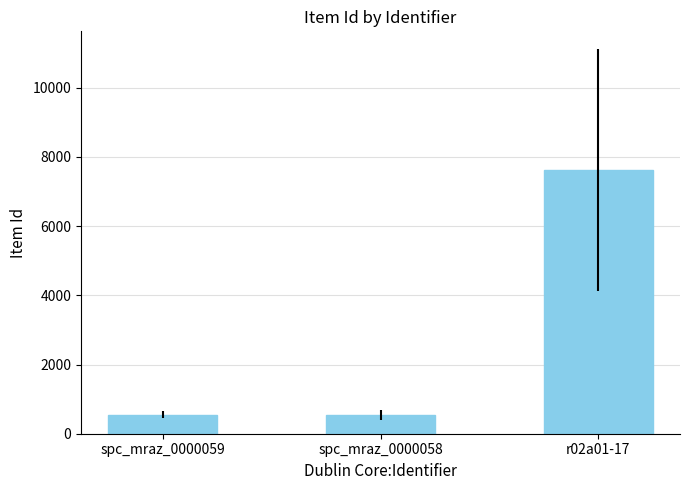

What is the minimum value shown in the chart?

543